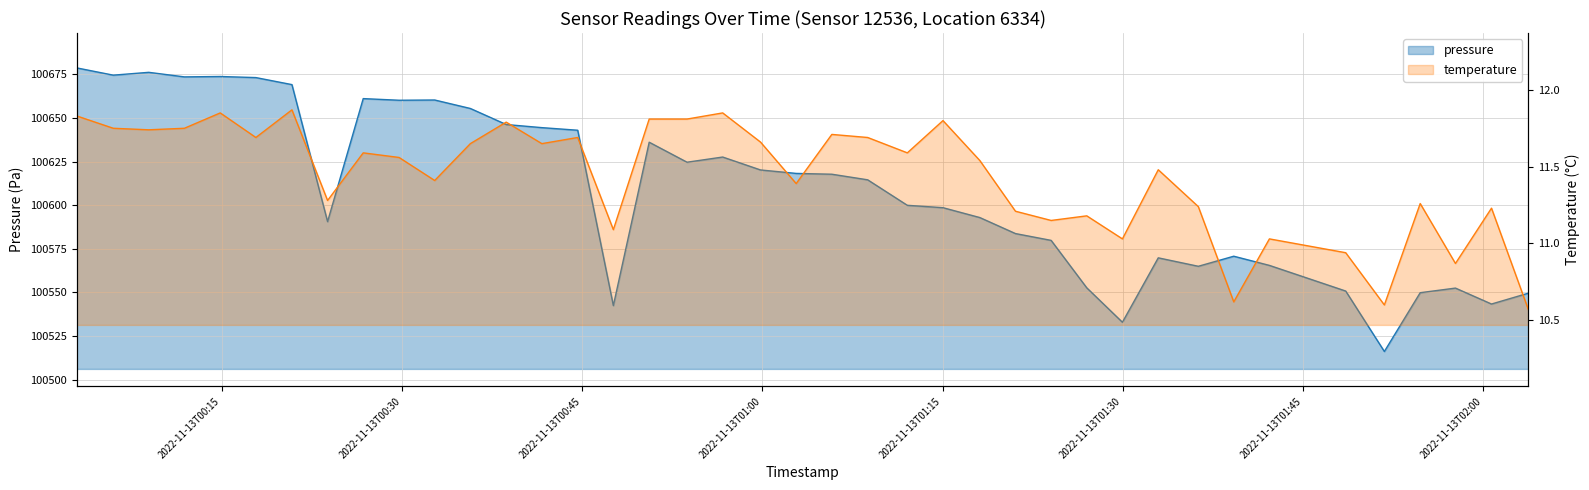

How many values in the pressure series are below 100617?

20